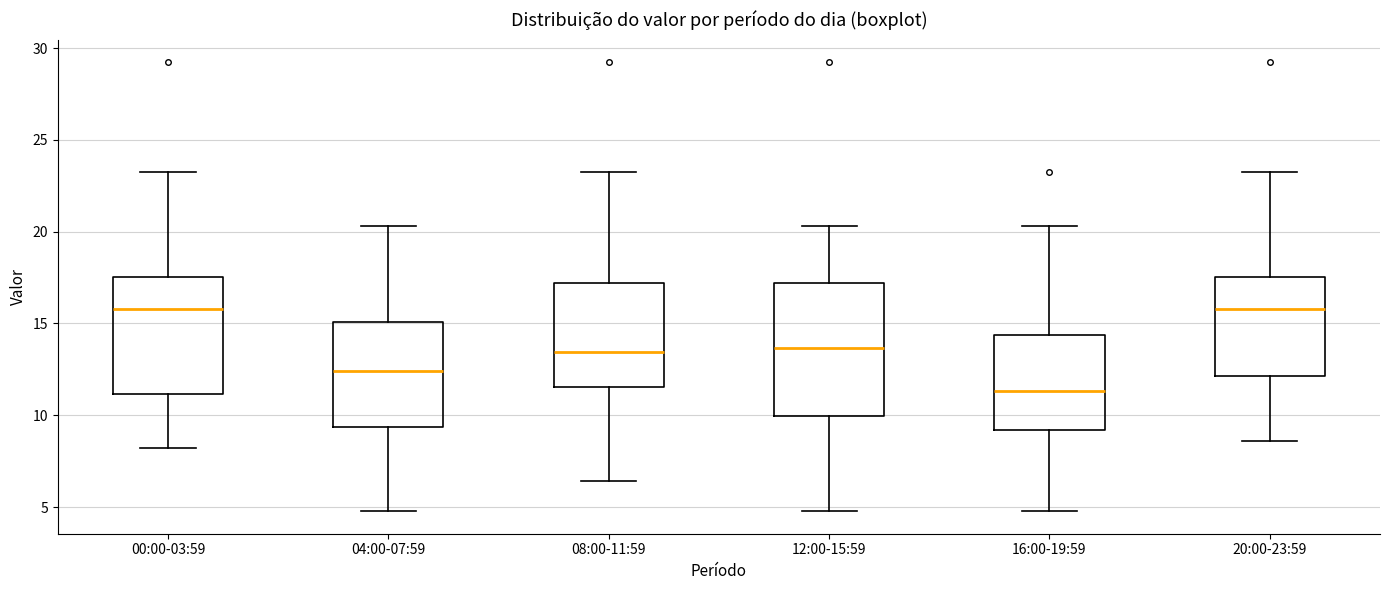

Comparing the boxes themselves (not the whiskers), which one is the tallest?

12:00-15:59